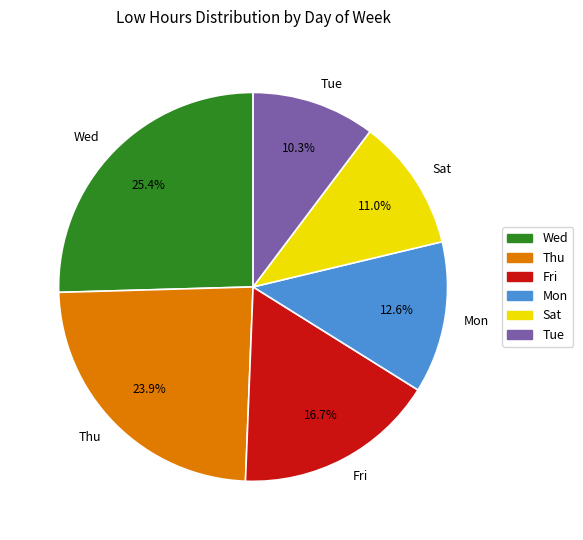

Is it true that Tue is 1% of the pie?

False